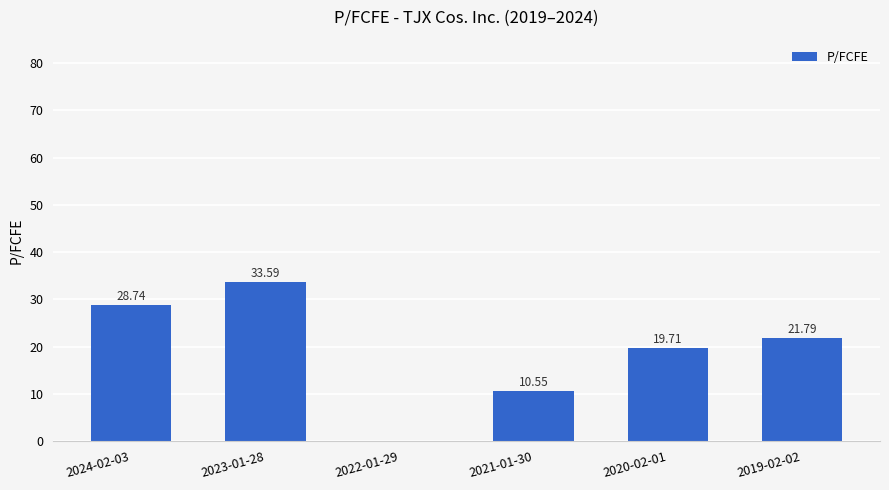

Between 2023-01-28 and 2020-02-01, which is larger?

2023-01-28